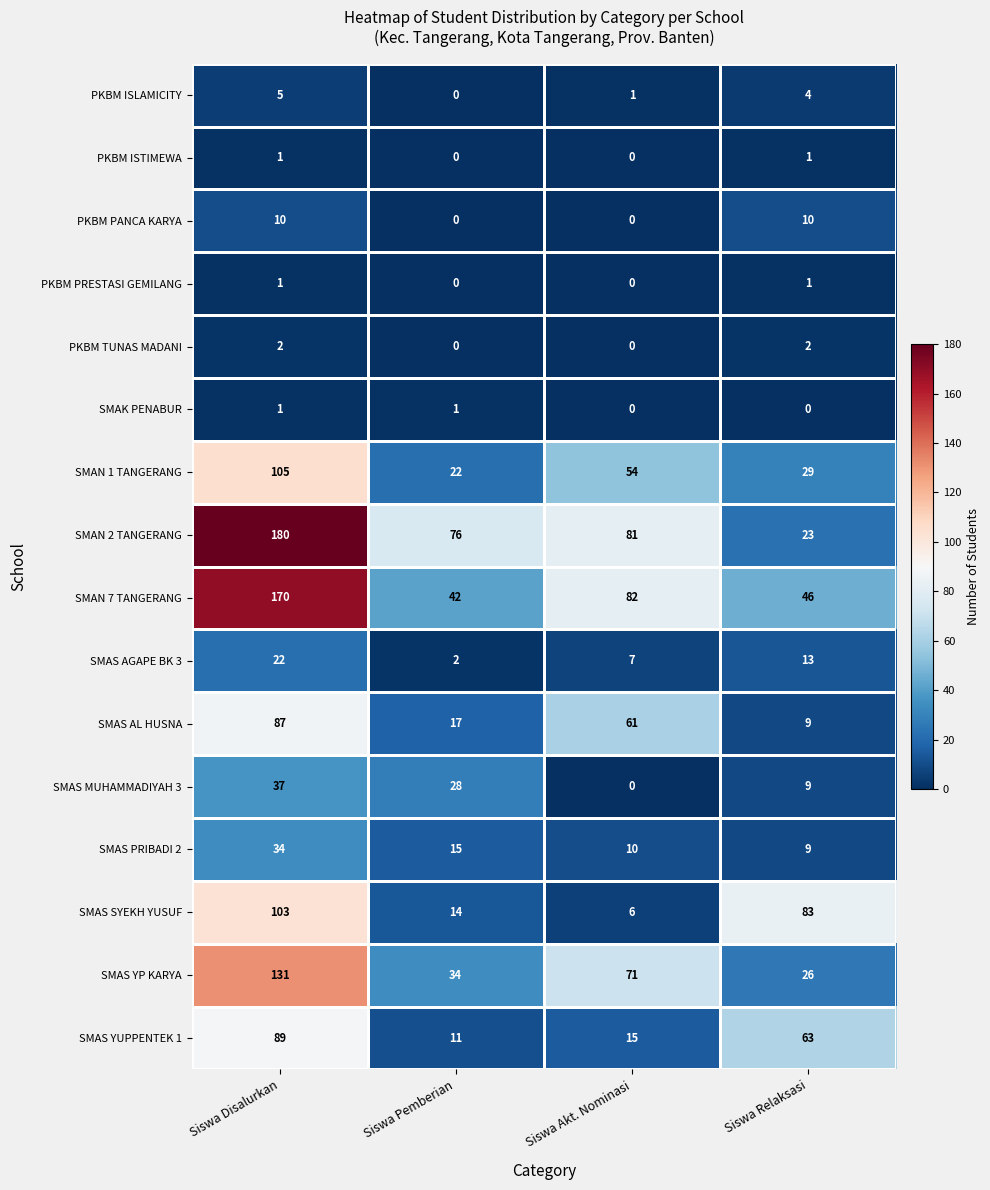

At which category does the chart reach its peak across all series?

Siswa Disalurkan